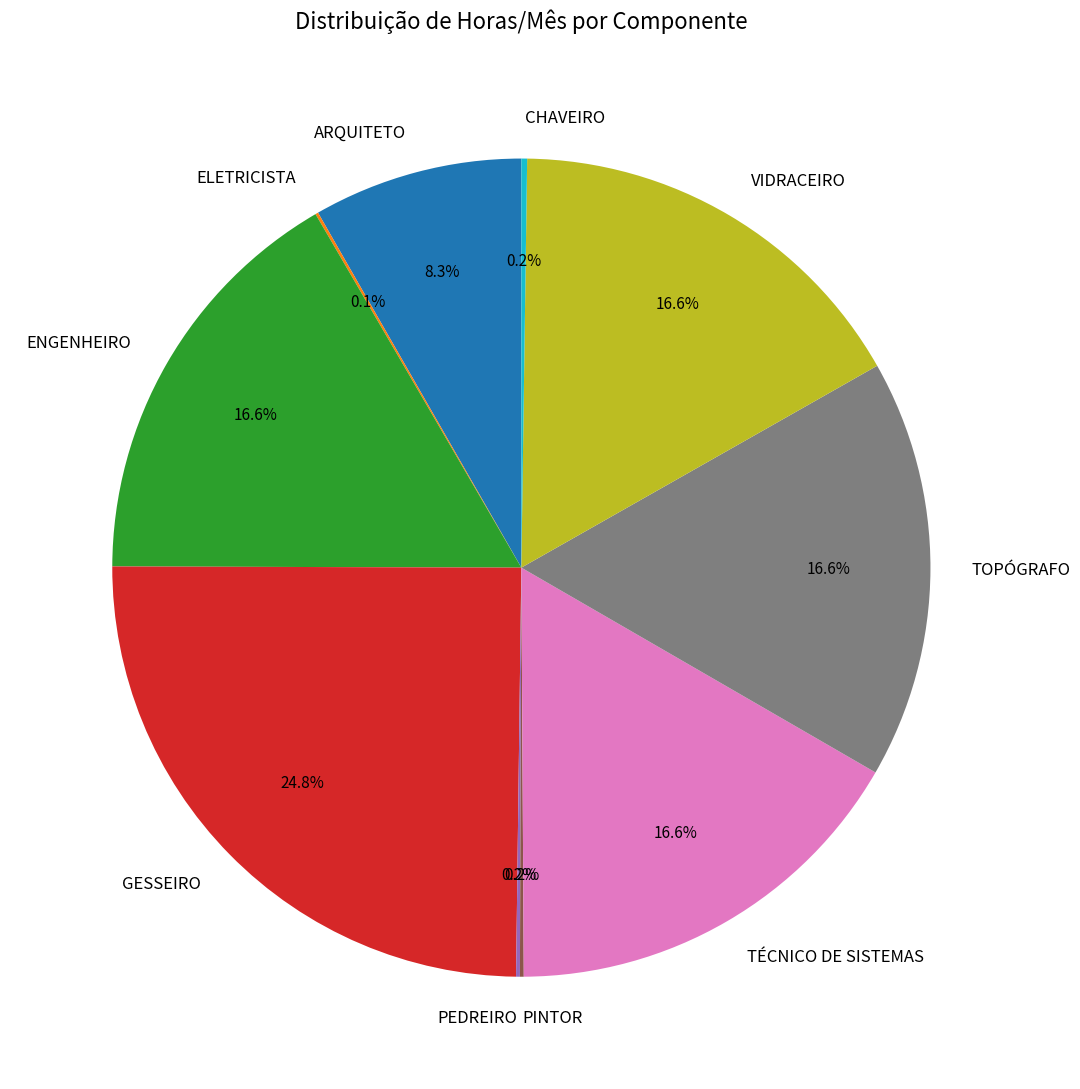

Approximately how many times larger is the value at TOPÓGRAFO compared to ENGENHEIRO?

1.0